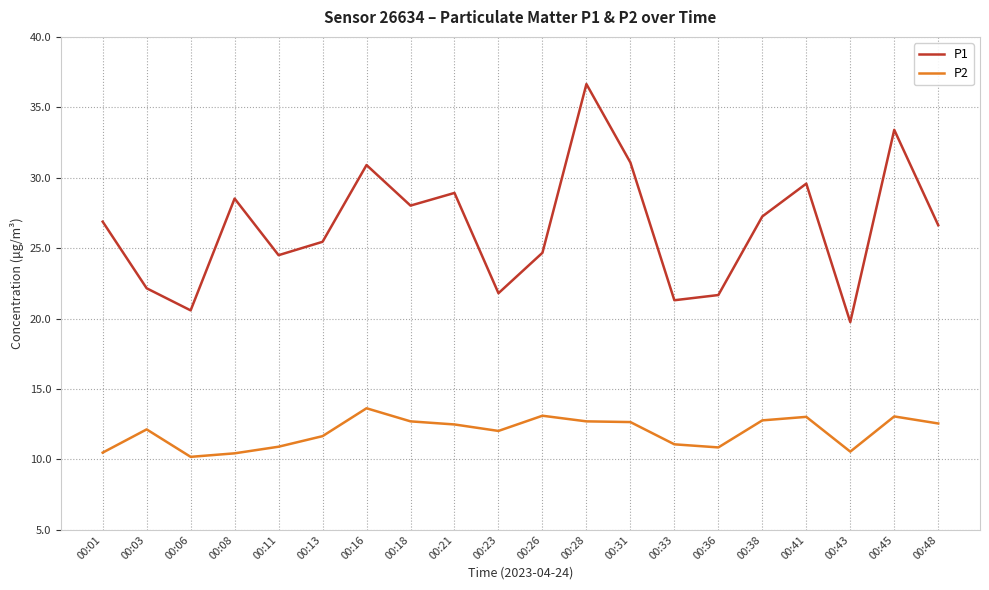

At which label does P1 first exceed 26?

00:01